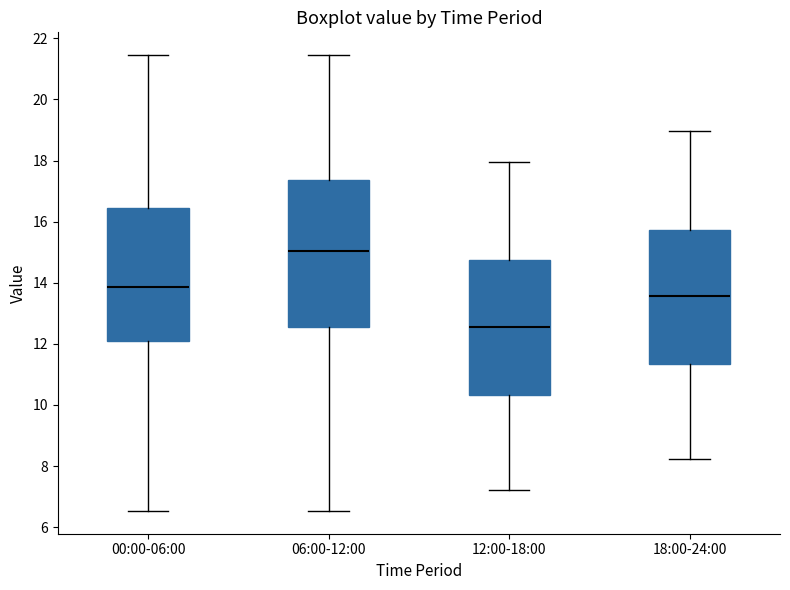

Which box has the highest median line?

06:00-12:00